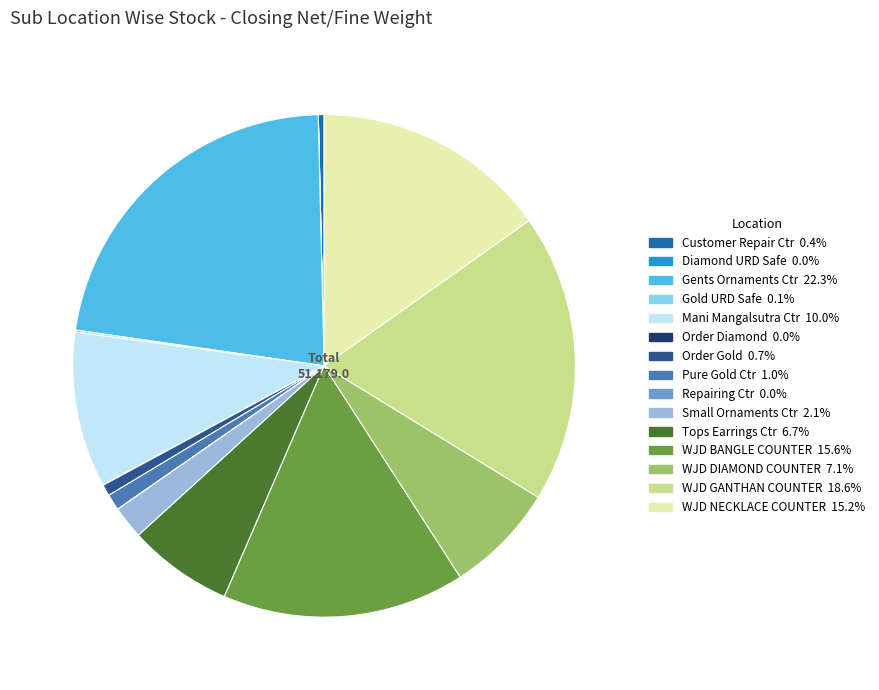

Is there a majority slice in this chart?

No